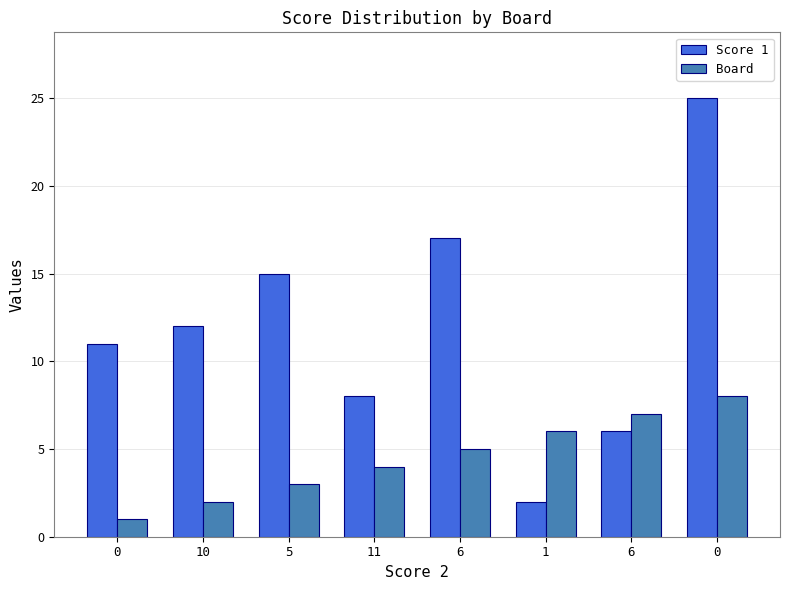

What is the difference between the maximum and minimum values in the Score 1 series?

23